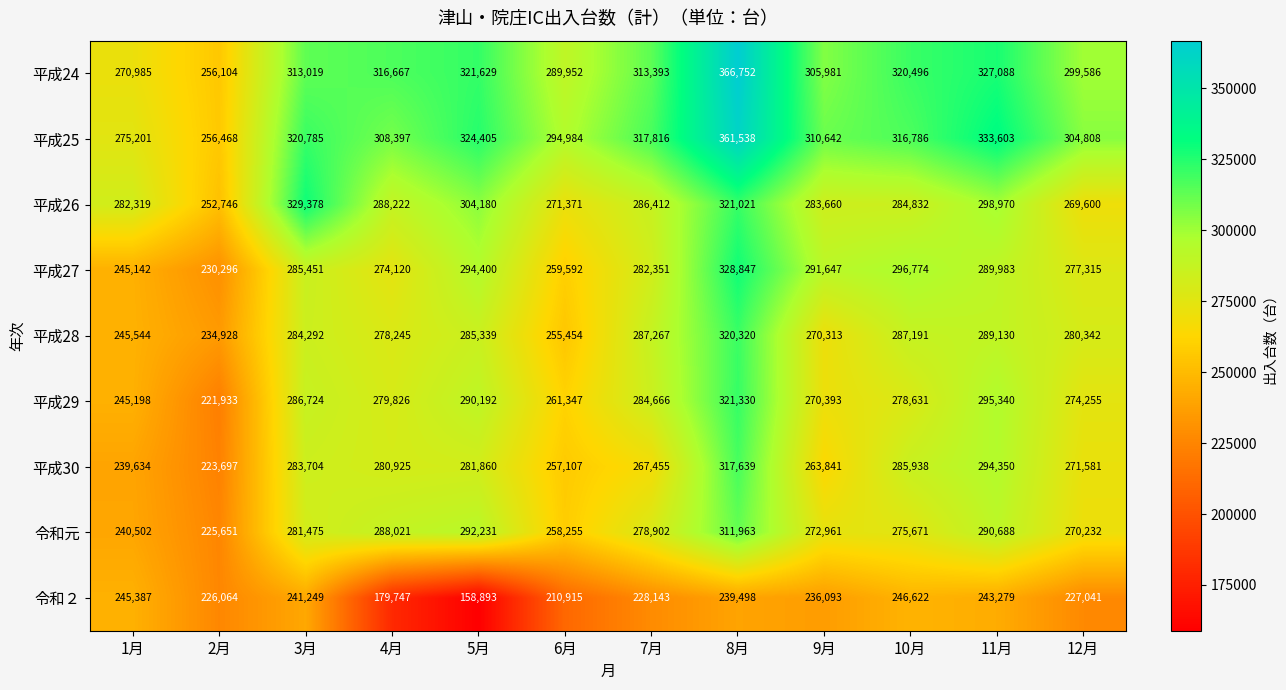

Which series has the largest range (max minus min)?

平成24